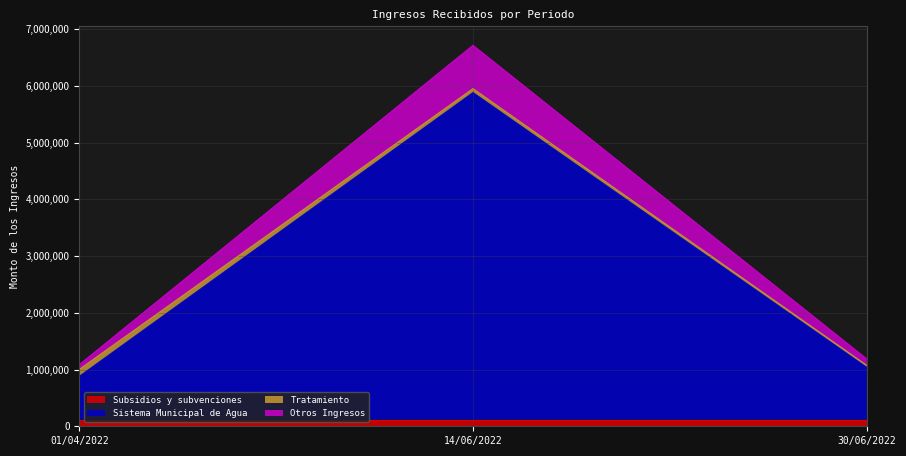

Is the value of Otros Ingresos at 01/04/2022 greater than the value of Sistema Municipal de Agua at 14/06/2022?

No